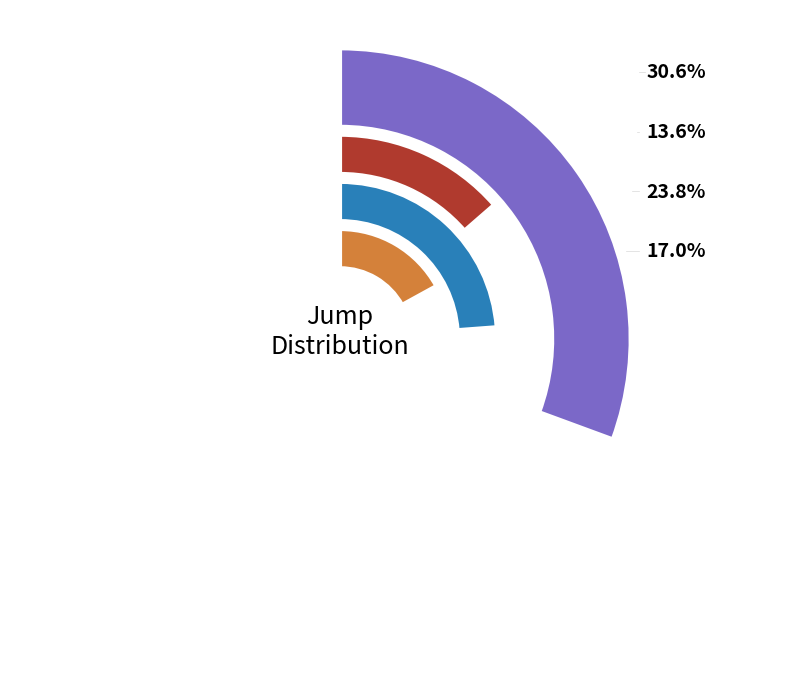

To the nearest percent, what is the difference between the jump_4 and jump_6 slice percentages?

7%